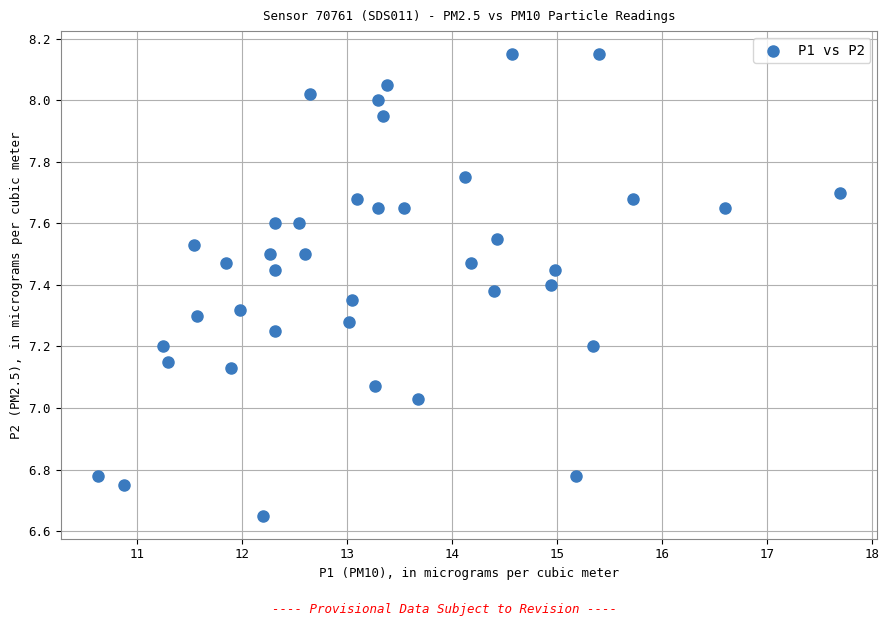

What is the range of Y values (max minus min)?

1.5